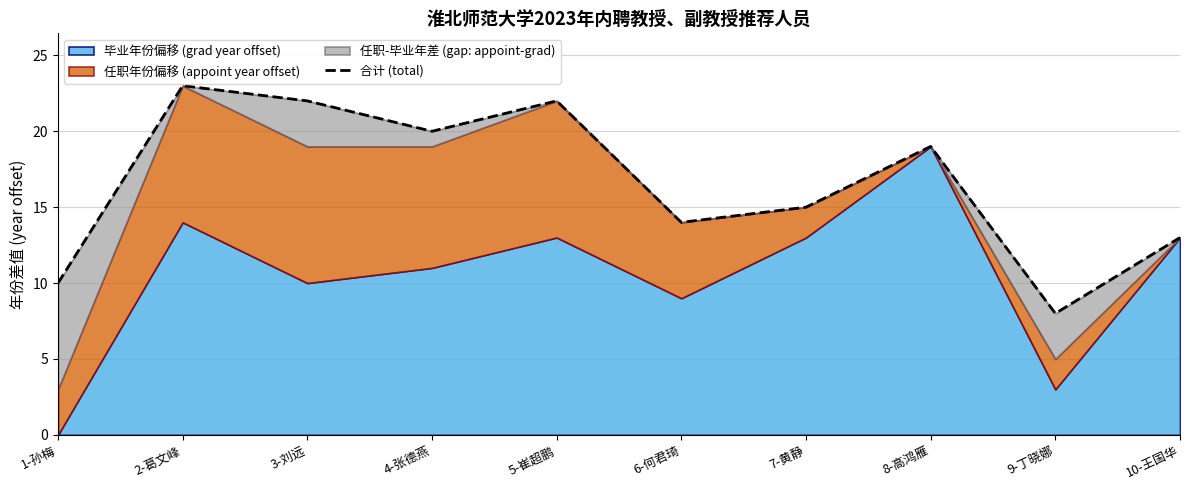

Rank the categories by value from highest to lowest.

2-葛文峰, 3-刘远, 5-崔超鹏, 4-张德燕, 8-高鸿雁, 7-黄静, 6-何君琦, 10-王国华, 1-孙梅, 9-丁晓娜